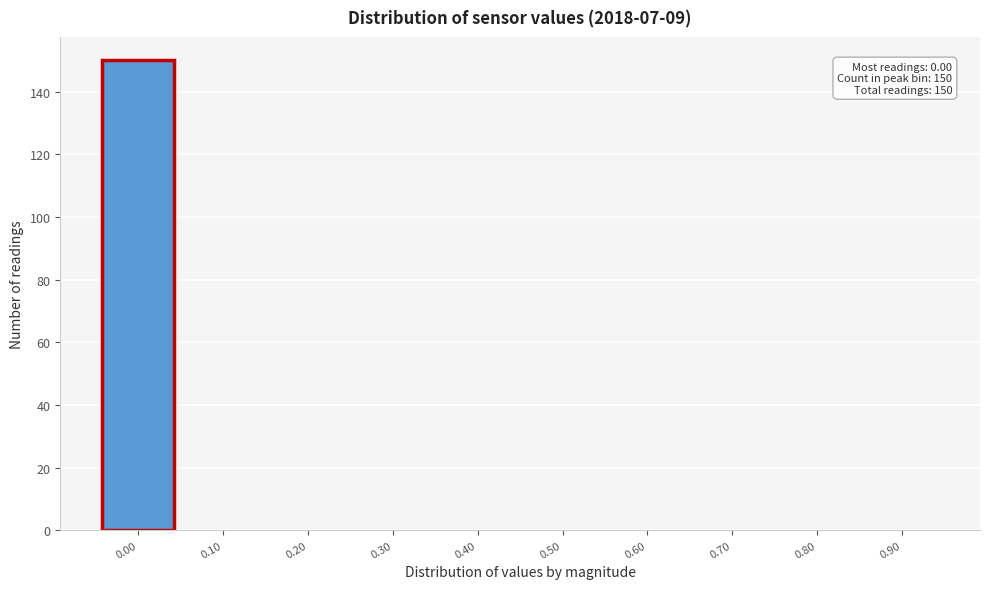

Reading right to left, list all the values displayed in this chart.

0.90=0	0.80=0	0.70=0	0.60=0	0.50=0	0.40=0	0.30=0	0.20=0	0.10=0	0.00=150